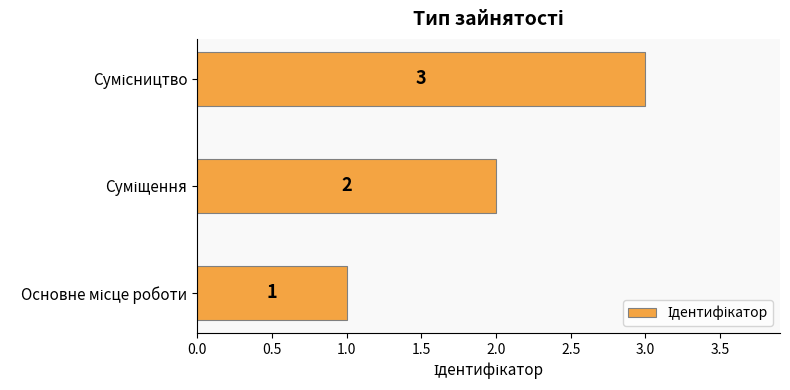

How many values are between 1 and 3?

3